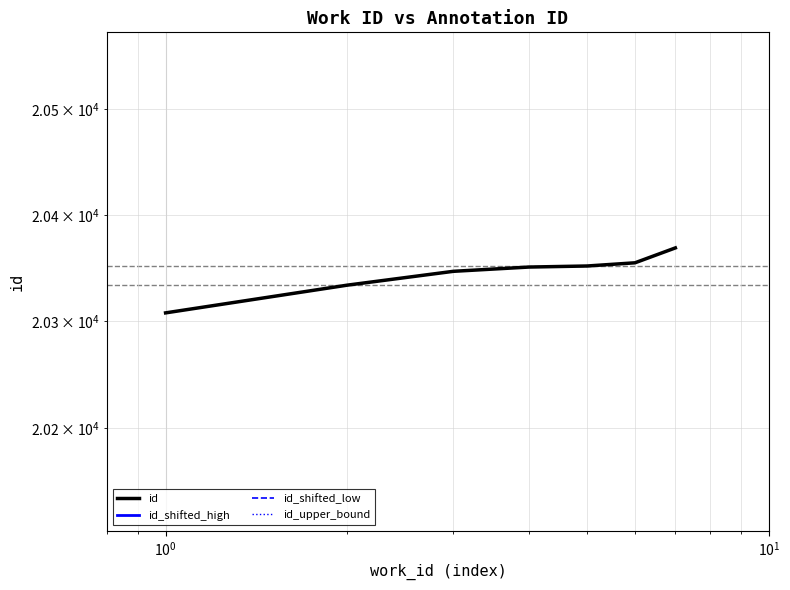

What is the minimum value shown in the chart?

19901.8